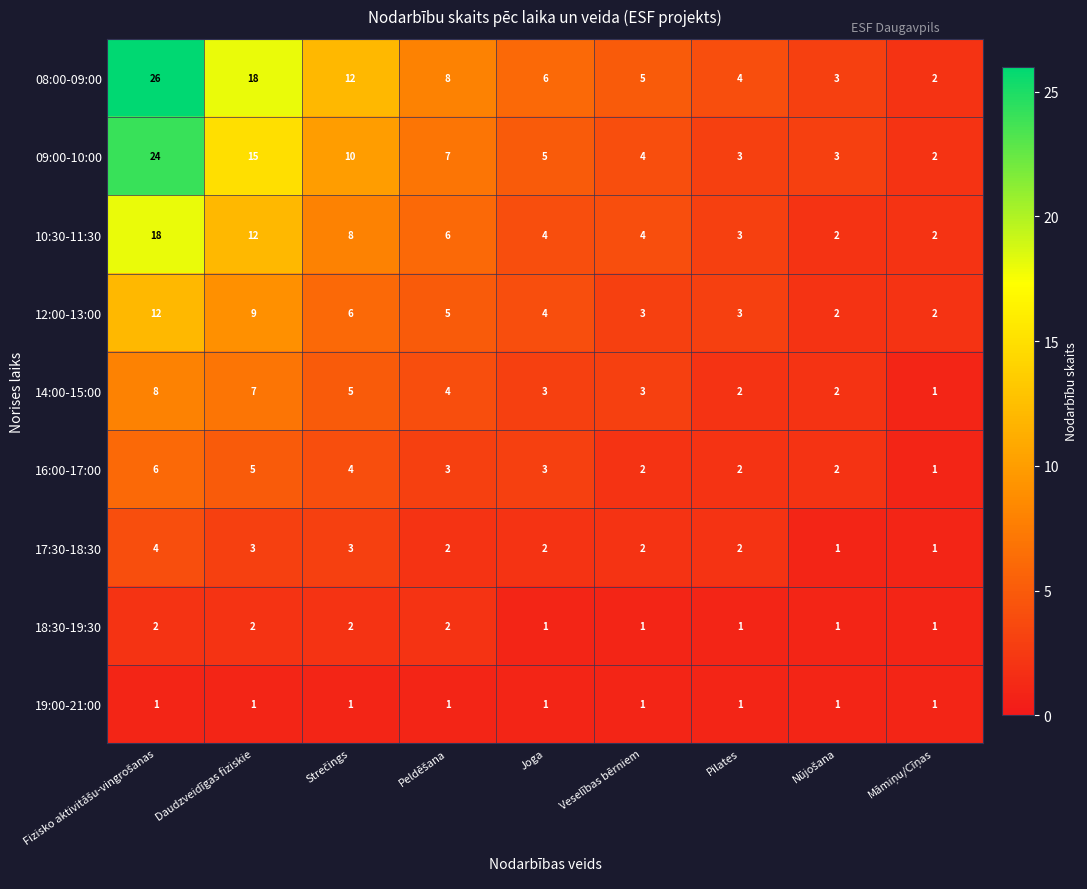

What is the sum of the 14:00-15:00 values at Veselības bērniem and Joga?

6